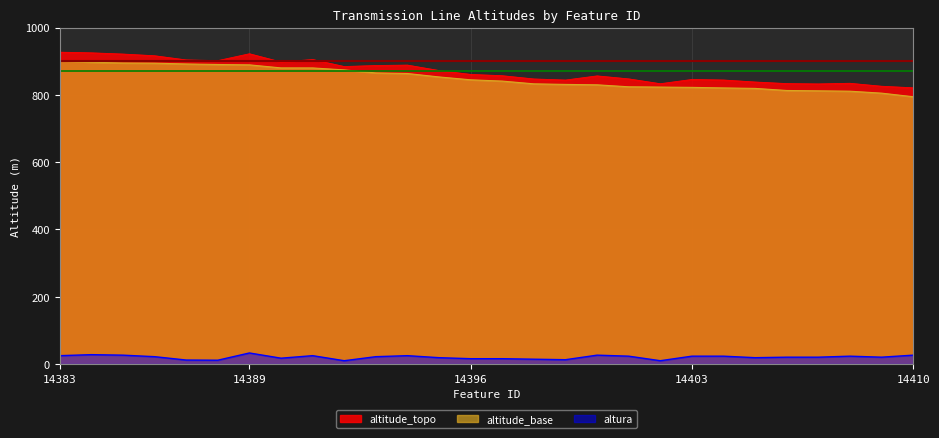

How many lines are shown in the chart?

3